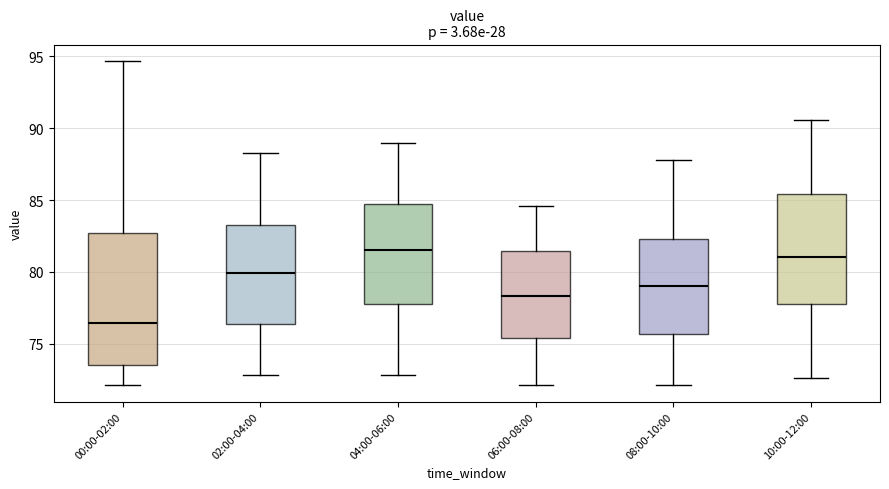

Which box is the tallest, from its lower edge to its upper edge?

00:00-02:00